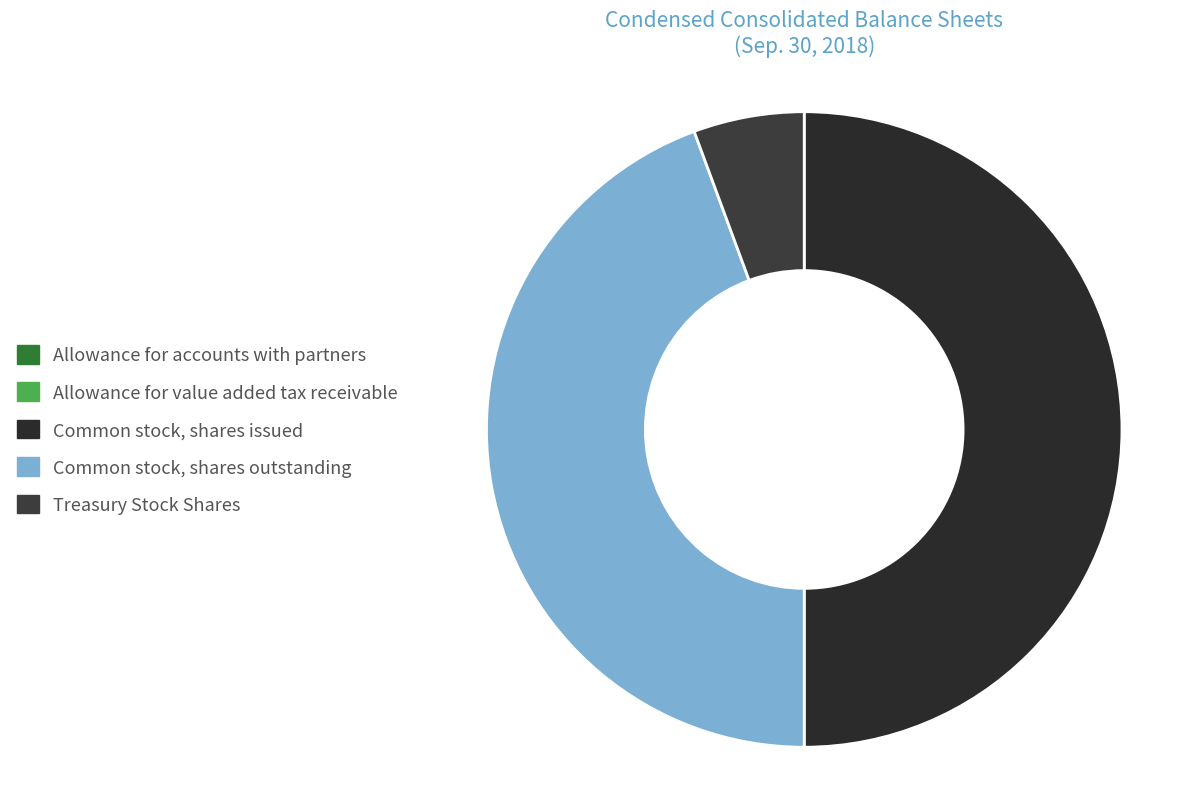

True or false: Allowance for value added tax receivable accounts for 13% of the total.

False